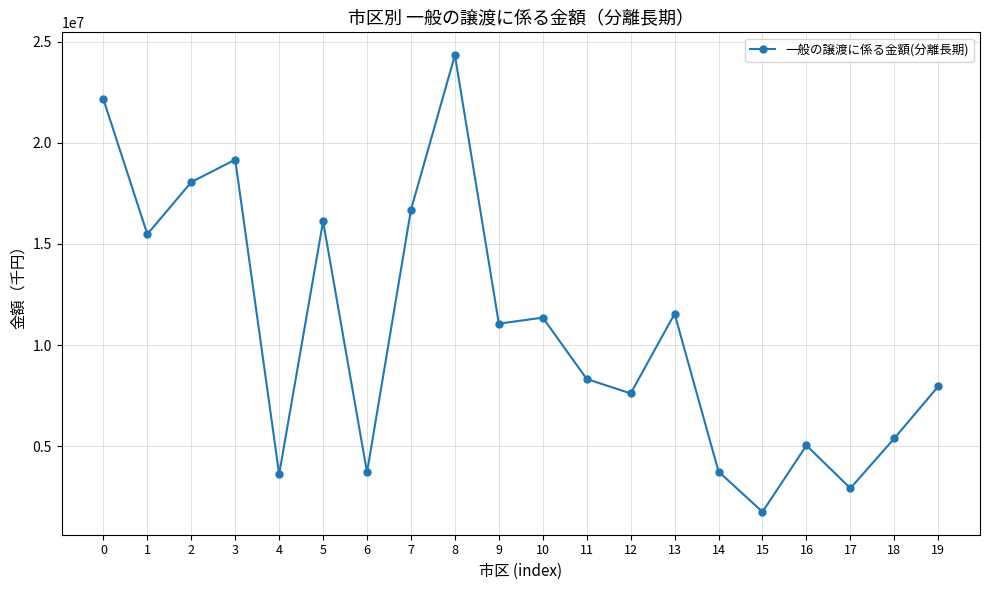

Does the chart display data point markers on the line(s)?

Yes